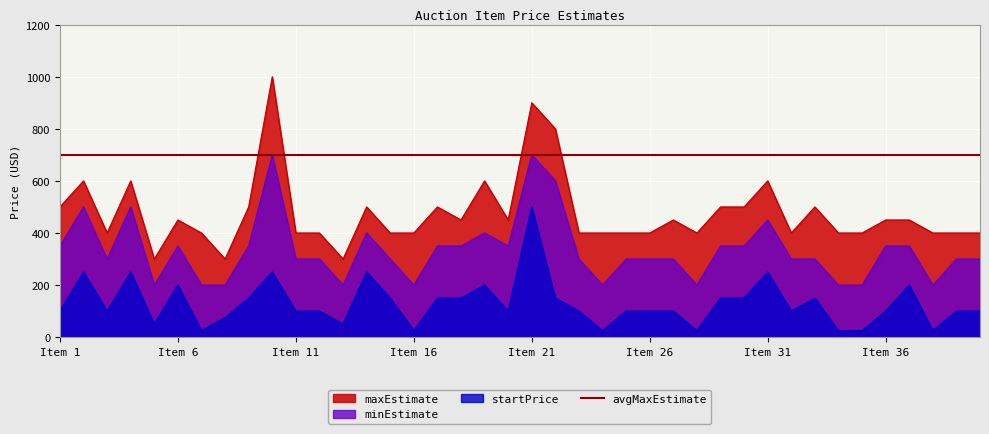

True or false: maxEstimate and startPrice intersect in this chart.

False